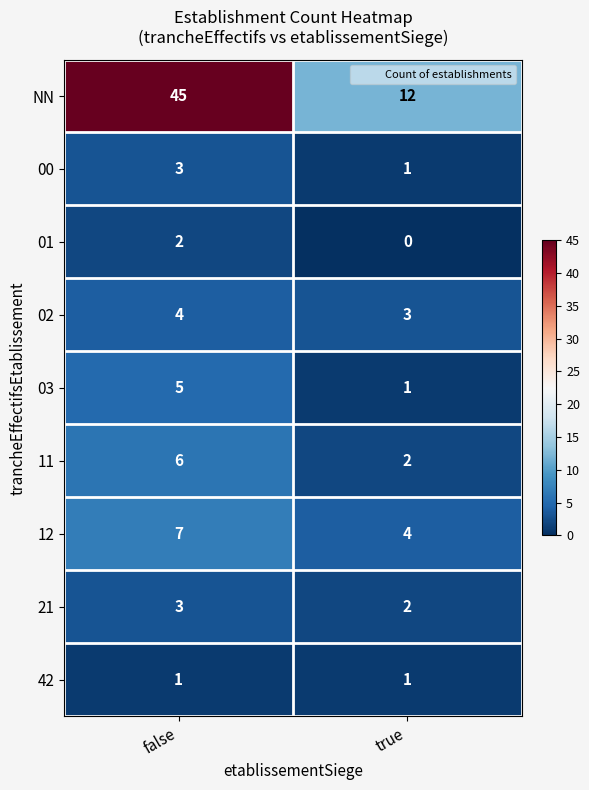

Read the 00 value at false.

3